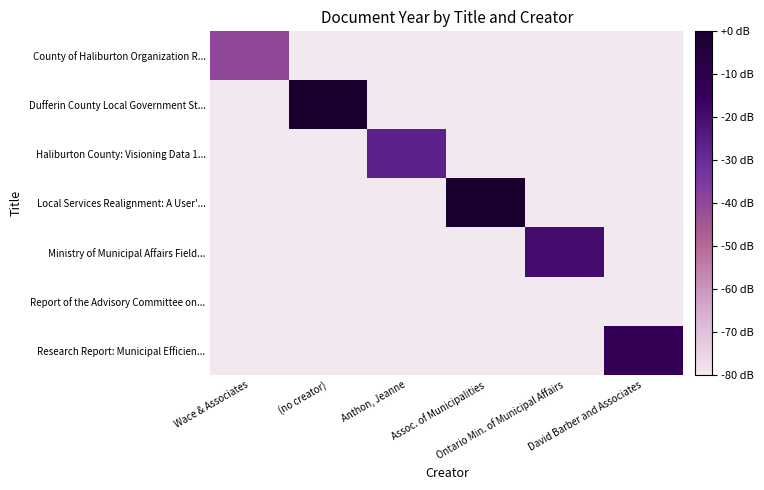

Reading right to left, extract all data points from this chart.

County of Haliburton Organization R...: David Barber and Associates=-80.0	Ontario Min. of Municipal Affairs=-80.0	Assoc. of Municipalities=-80.0	Anthon, Jeanne=-80.0	(no creator)=-80.0	Wace & Associates=-40.0
Dufferin County Local Government St...: David Barber and Associates=-80.0	Ontario Min. of Municipal Affairs=-80.0	Assoc. of Municipalities=-80.0	Anthon, Jeanne=-80.0	(no creator)=0.0	Wace & Associates=-80.0
Haliburton County: Visioning Data 1...: David Barber and Associates=-80.0	Ontario Min. of Municipal Affairs=-80.0	Assoc. of Municipalities=-80.0	Anthon, Jeanne=-26.7	(no creator)=-80.0	Wace & Associates=-80.0
Local Services Realignment: A User'...: David Barber and Associates=-80.0	Ontario Min. of Municipal Affairs=-80.0	Assoc. of Municipalities=0.0	Anthon, Jeanne=-80.0	(no creator)=-80.0	Wace & Associates=-80.0
Ministry of Municipal Affairs Field...: David Barber and Associates=-80.0	Ontario Min. of Municipal Affairs=-20.0	Assoc. of Municipalities=-80.0	Anthon, Jeanne=-80.0	(no creator)=-80.0	Wace & Associates=-80.0
Report of the Advisory Committee on...: David Barber and Associates=-80.0	Ontario Min. of Municipal Affairs=-80.0	Assoc. of Municipalities=-80.0	Anthon, Jeanne=-80.0	(no creator)=-80.0	Wace & Associates=-80.0
Research Report: Municipal Efficien...: David Barber and Associates=-13.3	Ontario Min. of Municipal Affairs=-80.0	Assoc. of Municipalities=-80.0	Anthon, Jeanne=-80.0	(no creator)=-80.0	Wace & Associates=-80.0